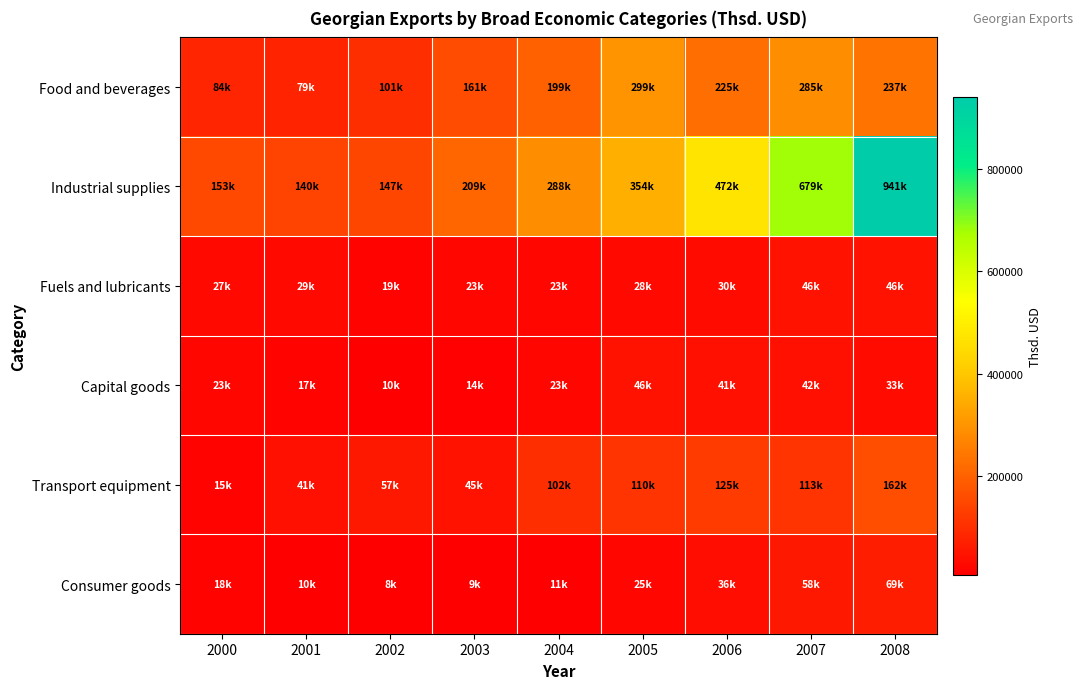

What is the spread (max minus min) of values at 2000?

137673.0